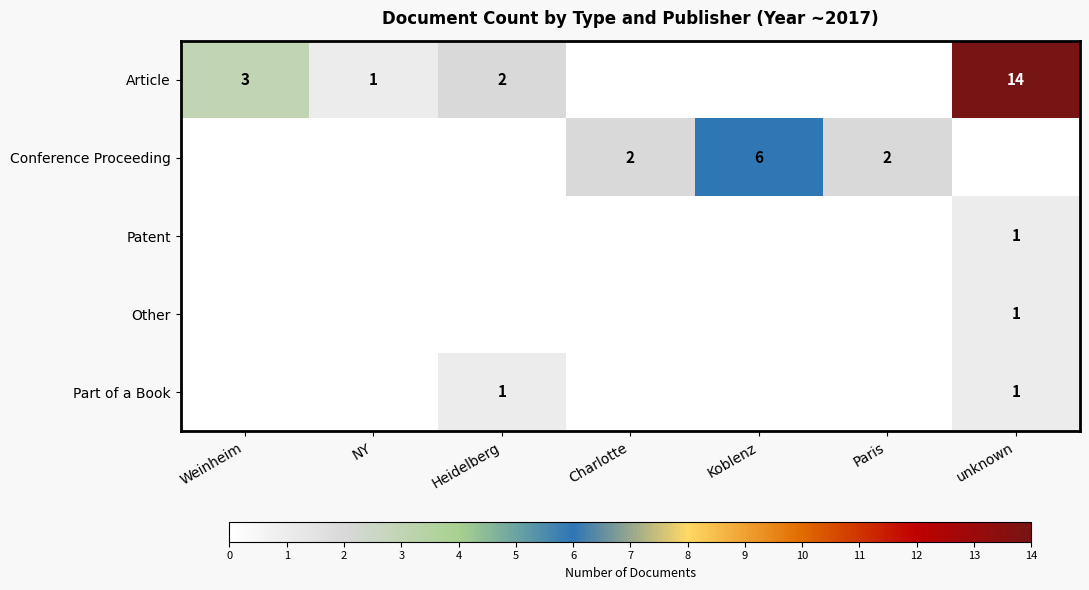

The Part of a Book series shows 1 at unknown. True or false?

True